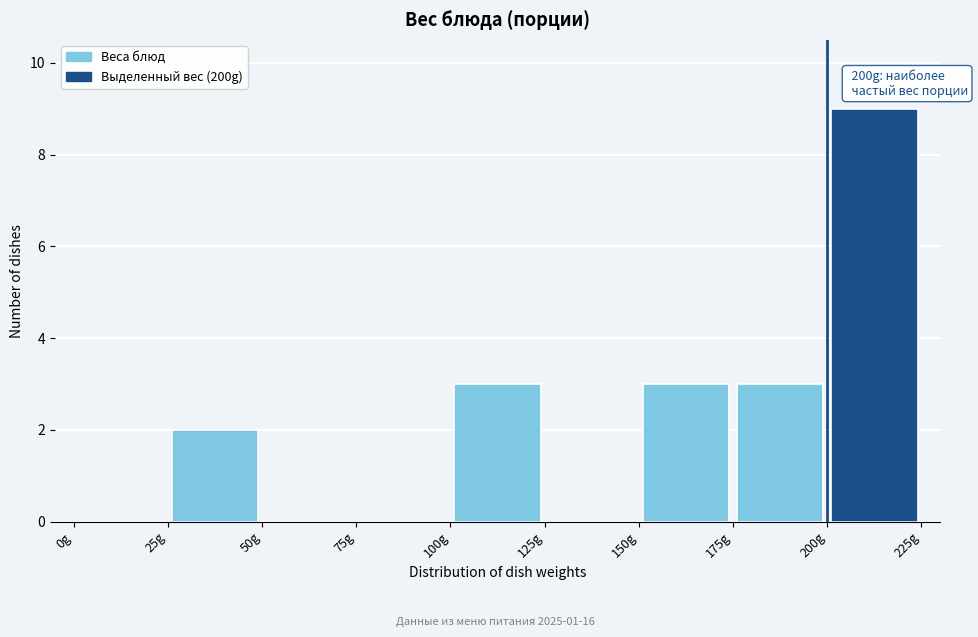

Which range on the x-axis has the tallest bar?

200 to 225